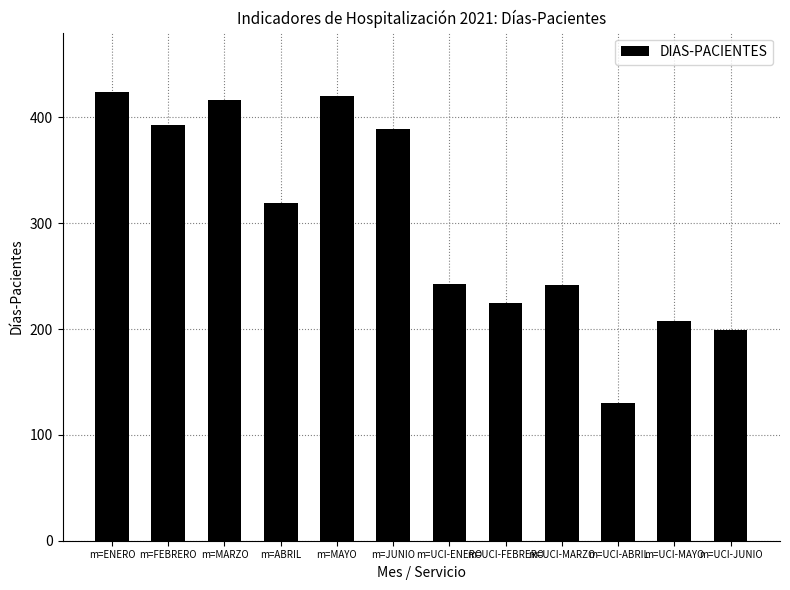

Is it true that the value at m=JUNIO is 389?

True